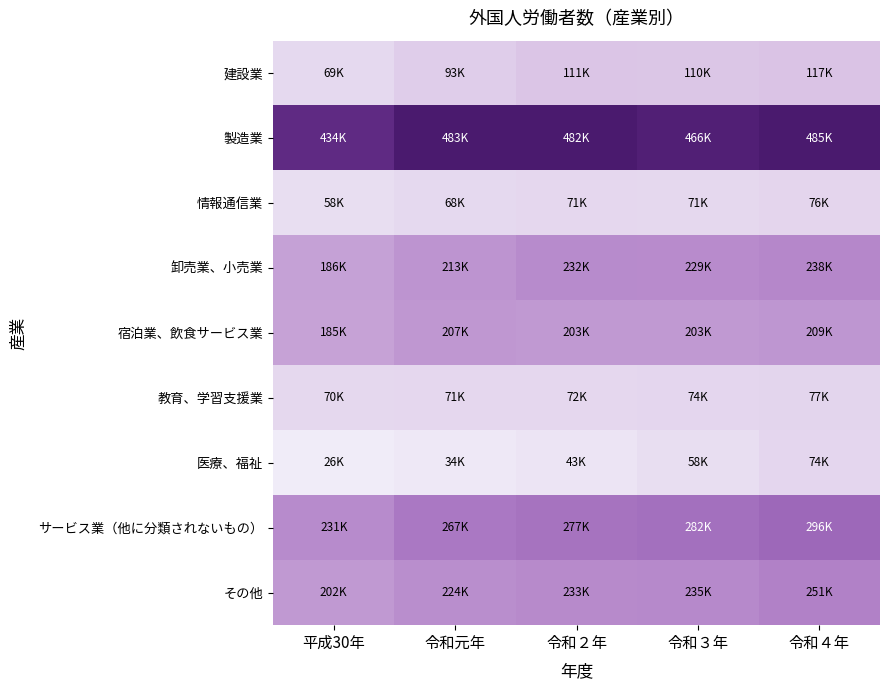

How many data points does each series have?

5